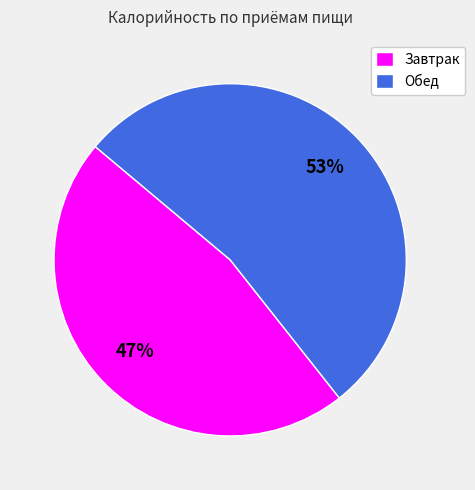

Which category has the biggest portion of the pie?

Обед